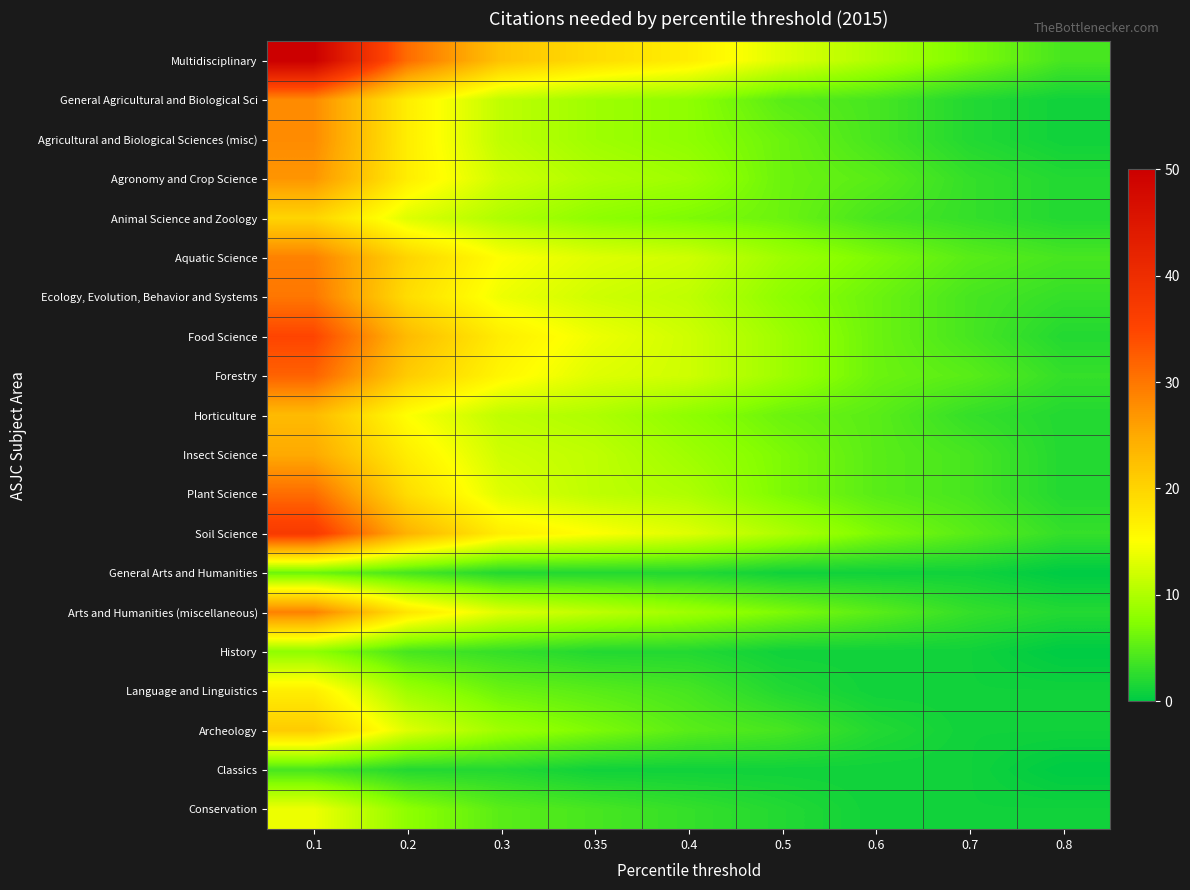

Between 0.35 and 0.8, which series saw the biggest shift?

Multidisciplinary